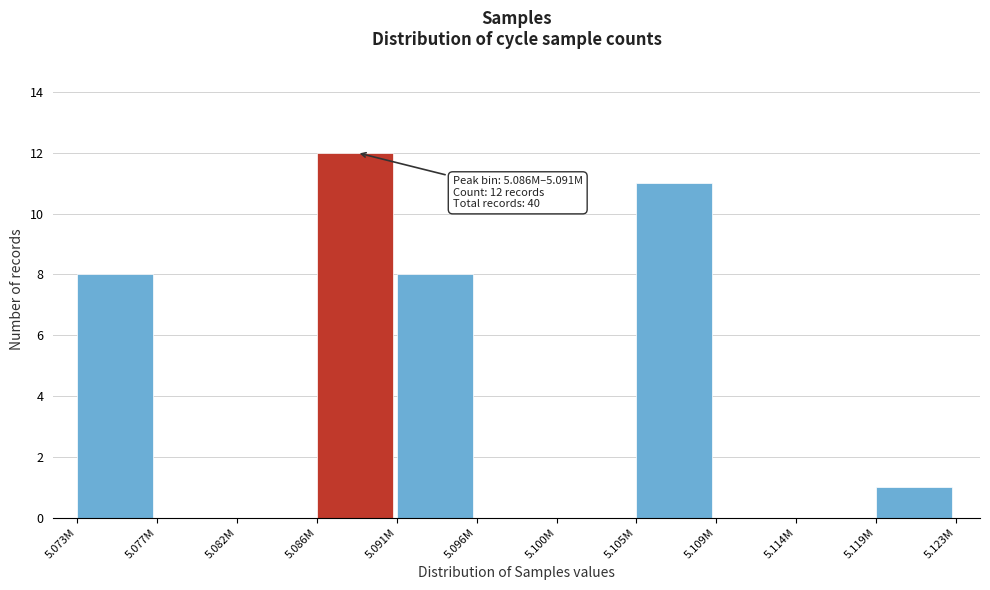

Reading left to right, extract all data points from this chart.

5.073M=8	5.077M=0	5.082M=0	5.086M=12	5.091M=8	5.096M=0	5.100M=0	5.105M=11	5.109M=0	5.114M=0	5.119M=1